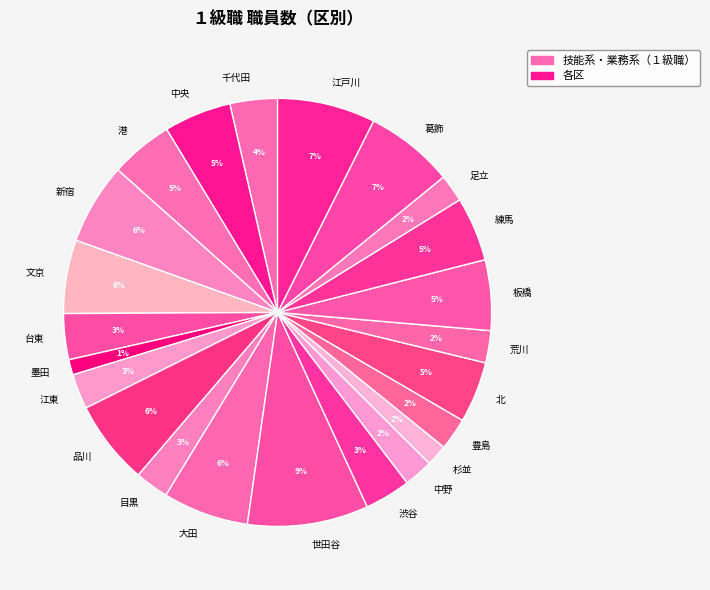

Do 品川 and 江東 together represent more than half of the pie?

No